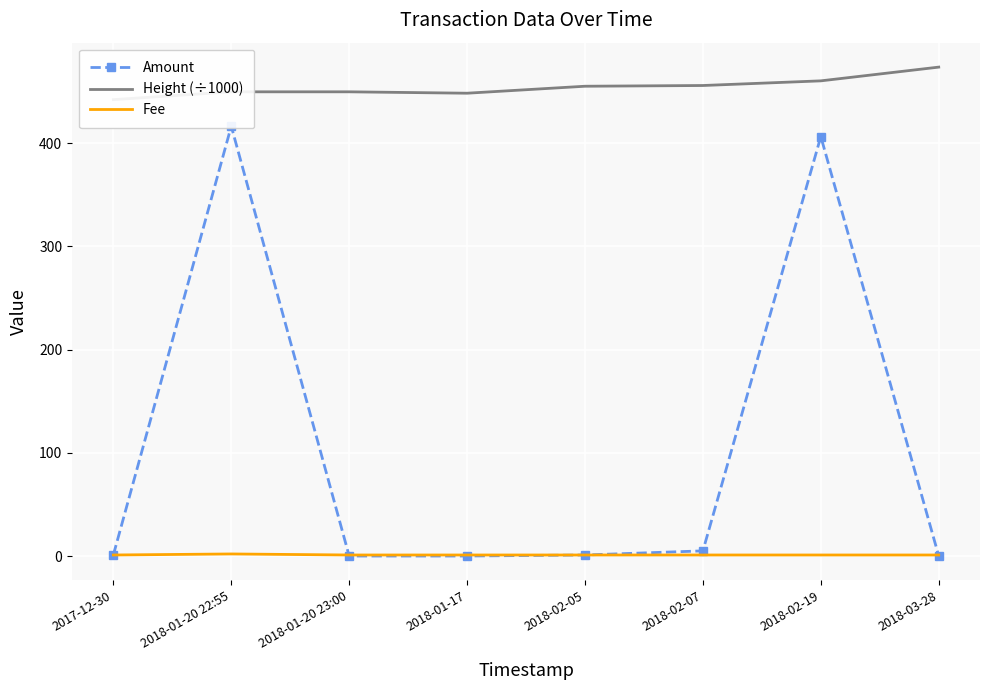

What is the average value of the Amount series?

103.7